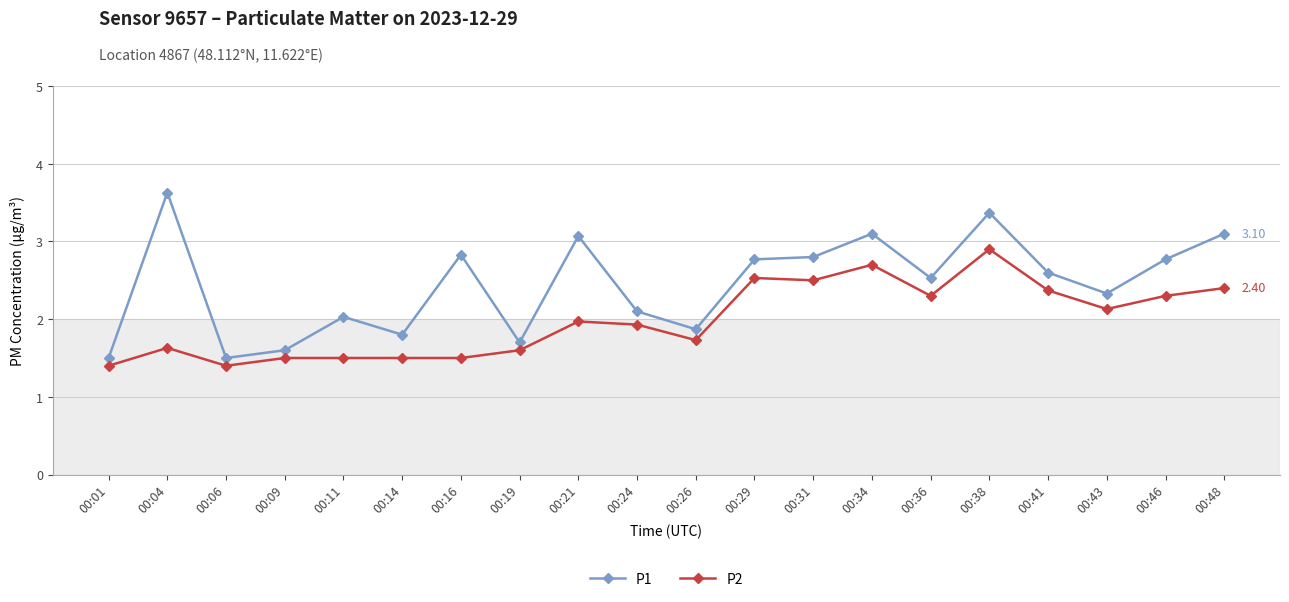

Rank the series by their maximum value, from lowest to highest.

P2, P1